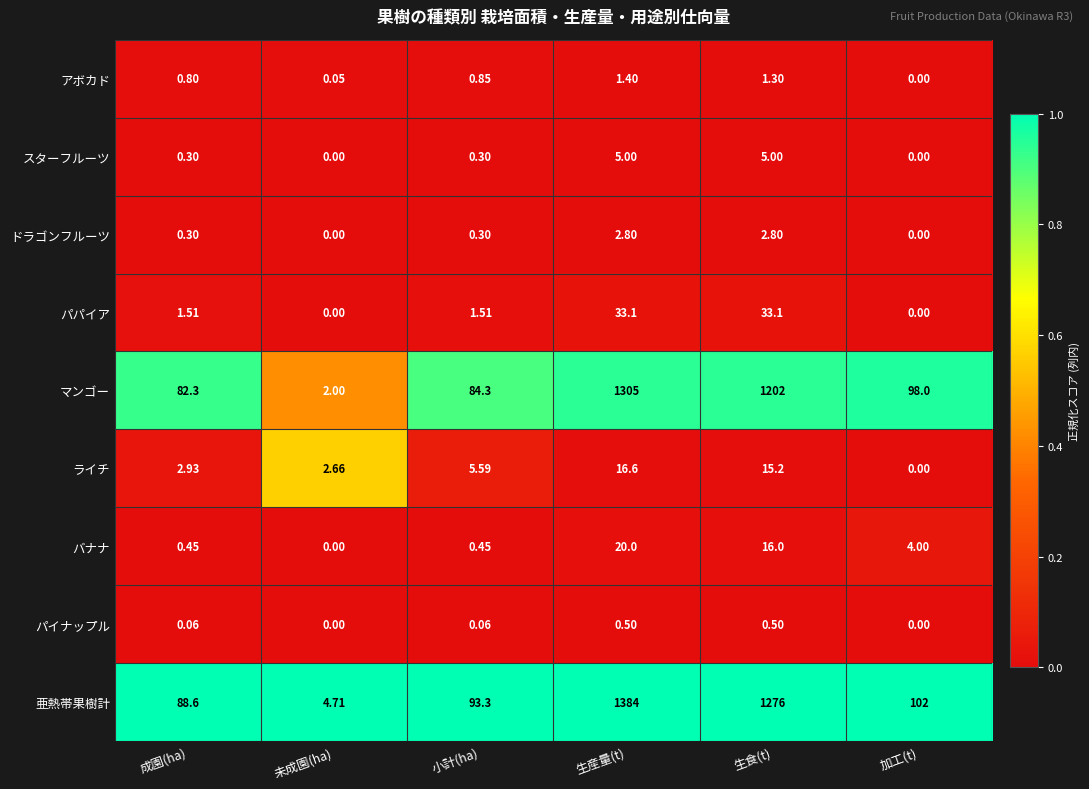

How many data points in ライチ are less than 5?

3